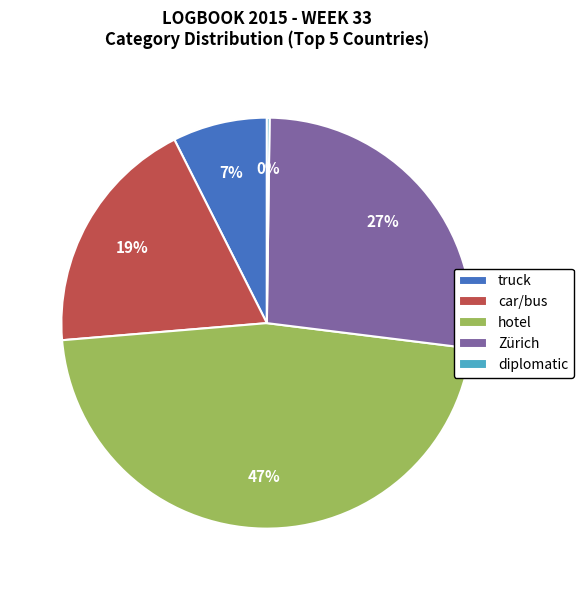

Does Zürich account for over 50% of the chart?

No